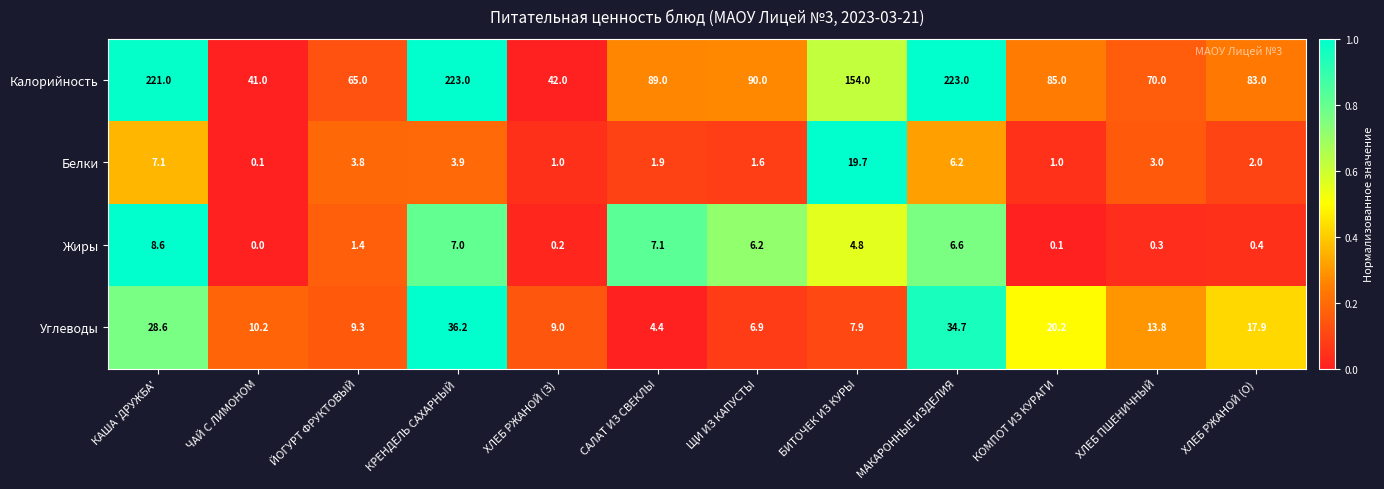

What is the total value across all series at ХЛЕБ РЖАНОЙ (З)?

52.2